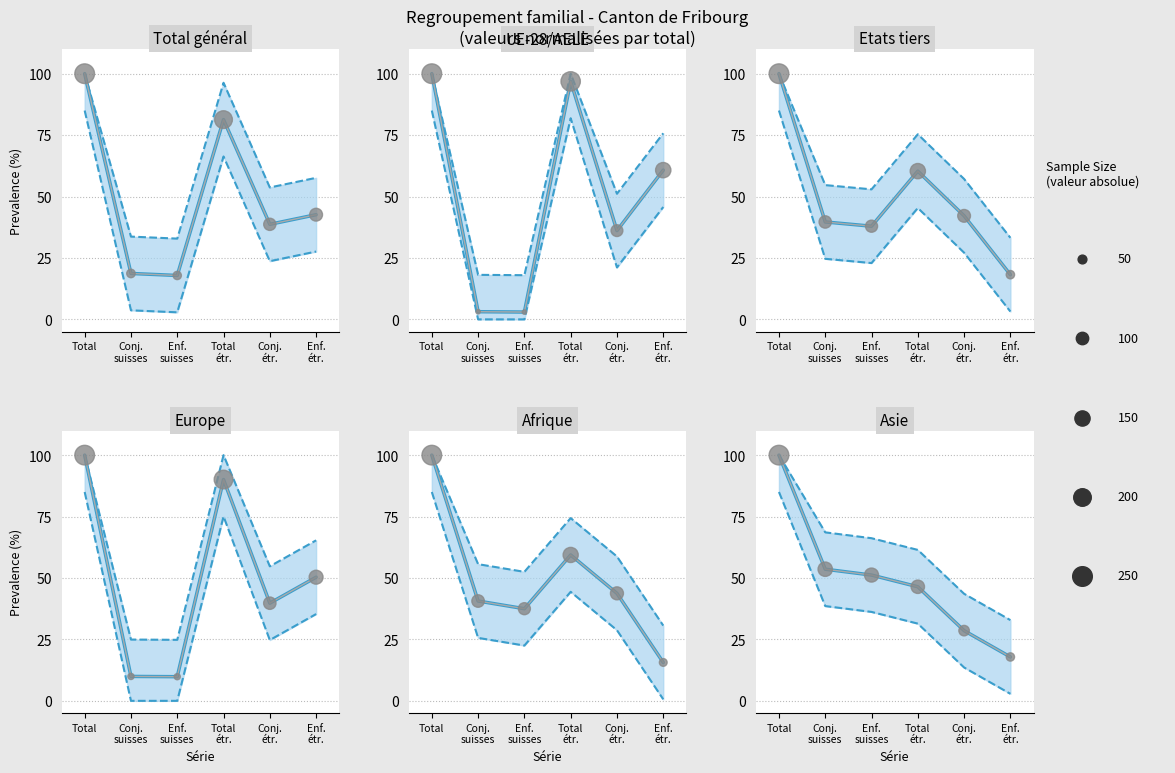

At which category is the sum across all series the highest?

Total